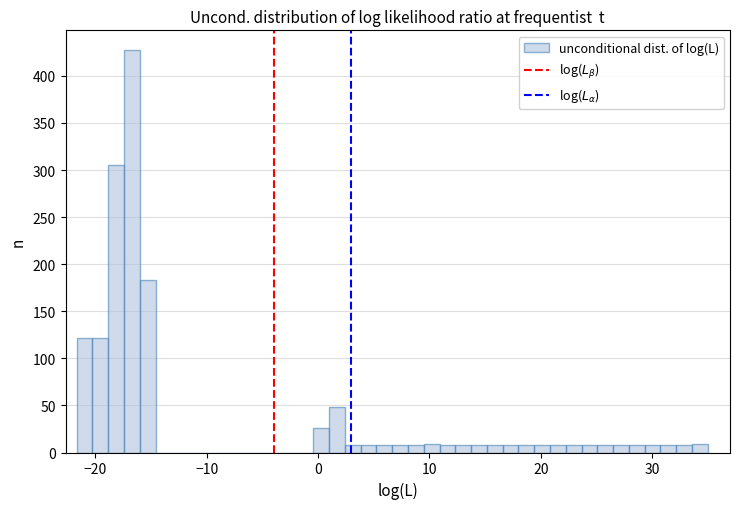

Read against the x-axis, roughly where is the centre of the tallest bar?

-17